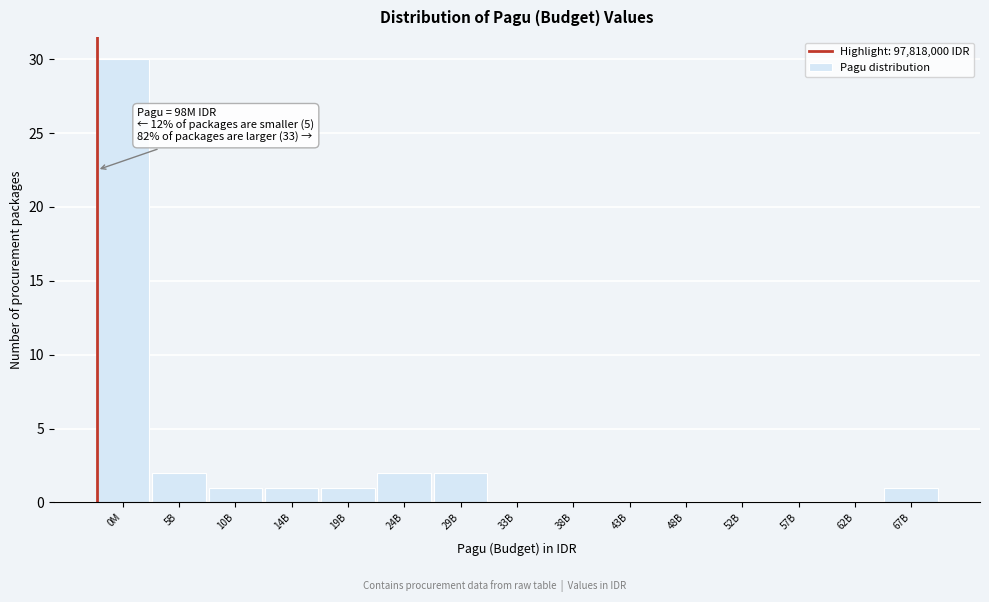

Reading left to right, extract all data points from this chart.

0M=30	5B=2	10B=1	14B=1	19B=1	24B=2	29B=2	33B=0	38B=0	43B=0	48B=0	52B=0	57B=0	62B=0	67B=1